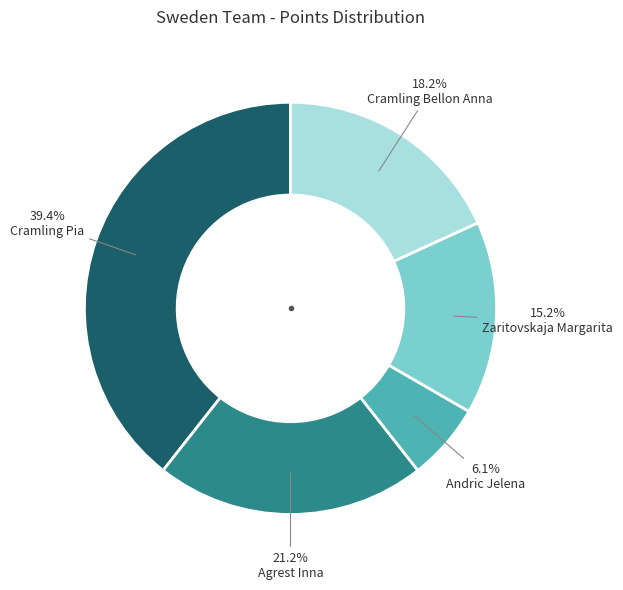

Is it true that Zaritovskaja Margarita is 15% of the pie?

True